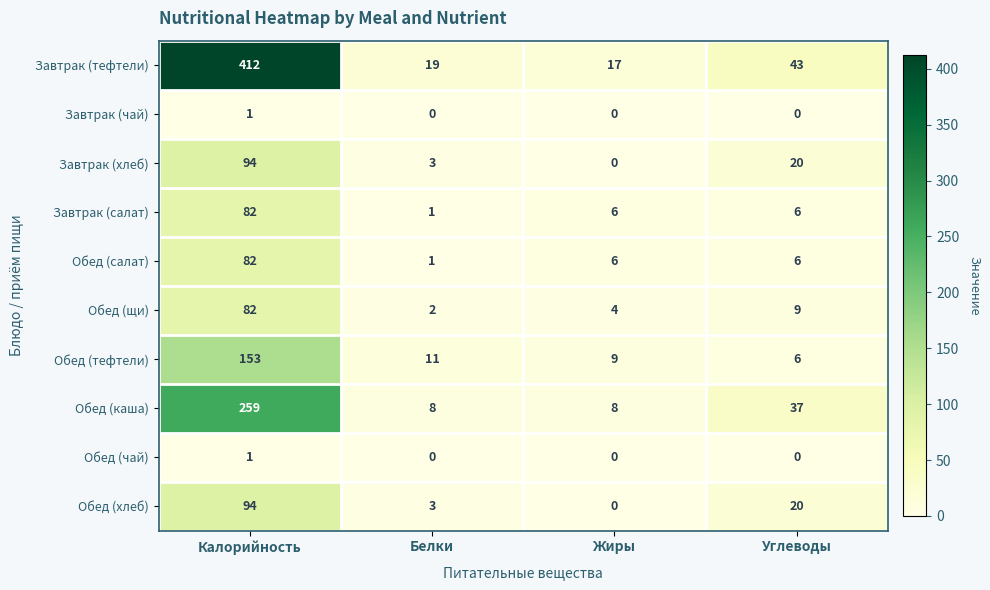

What is the difference between the maximum and minimum values in the Обед (салат) series?

81